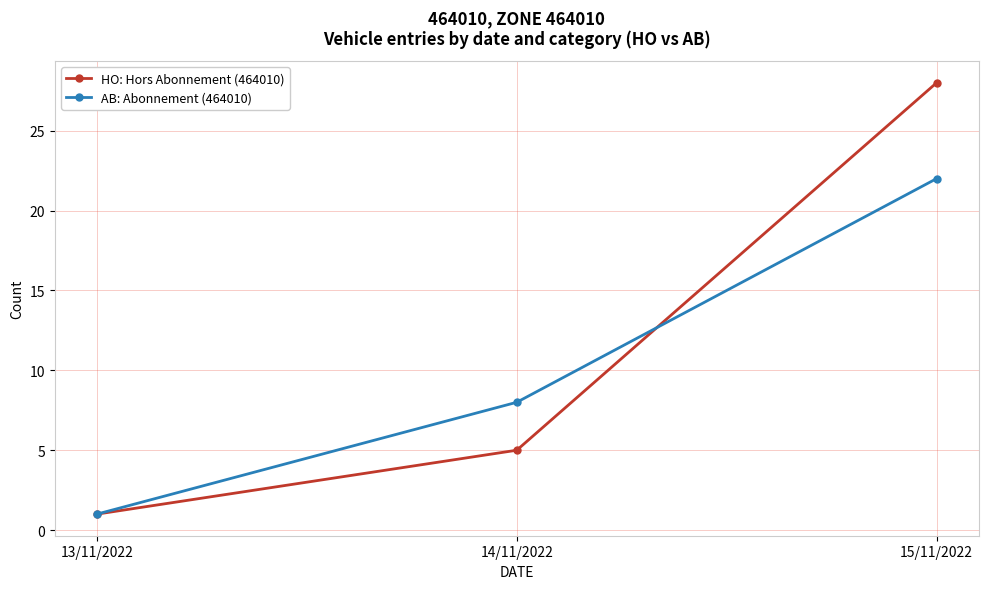

What is the difference between the AB: Abonnement (464010) values at 13/11/2022 and 15/11/2022?

21